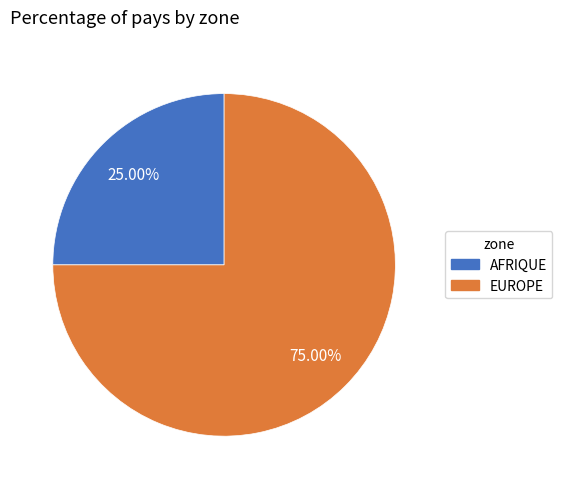

Which category has the smallest portion of the pie?

AFRIQUE